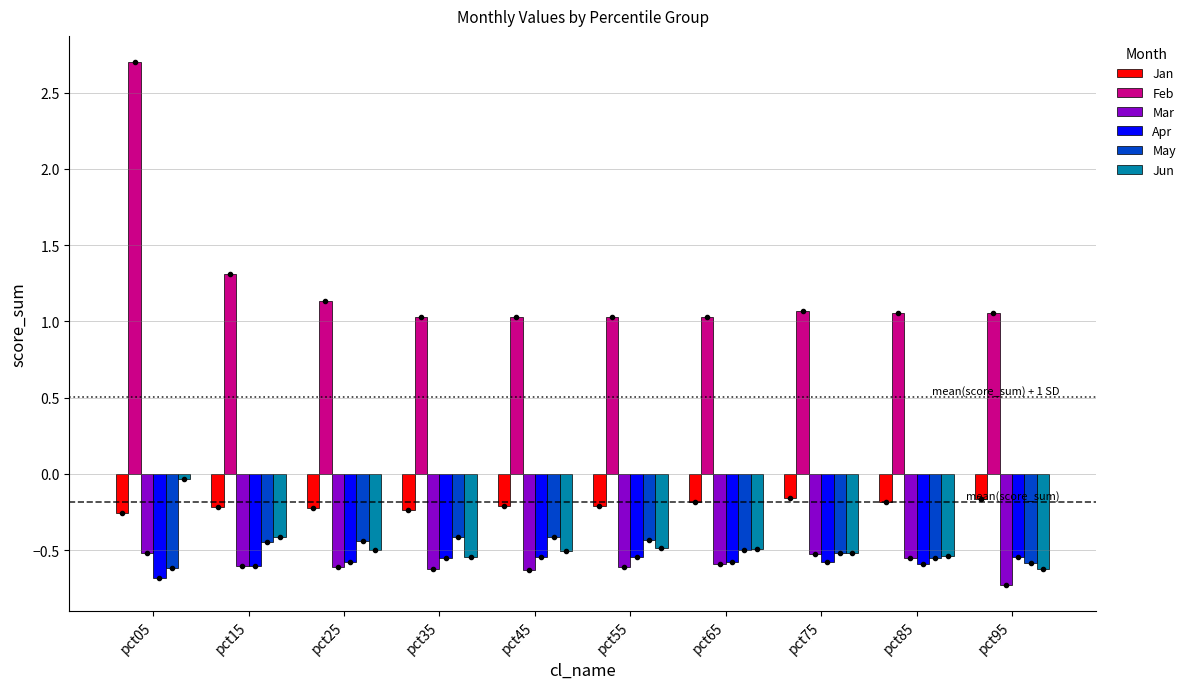

What is the maximum value shown in the chart?

2.7